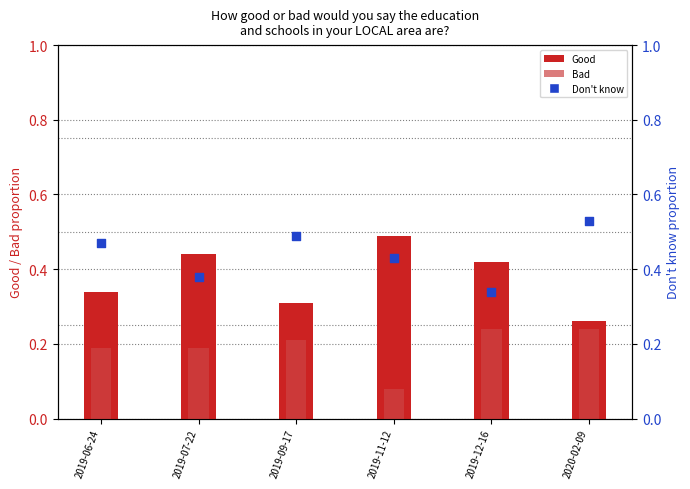

Which series has the largest Y range (max minus min)?

Good